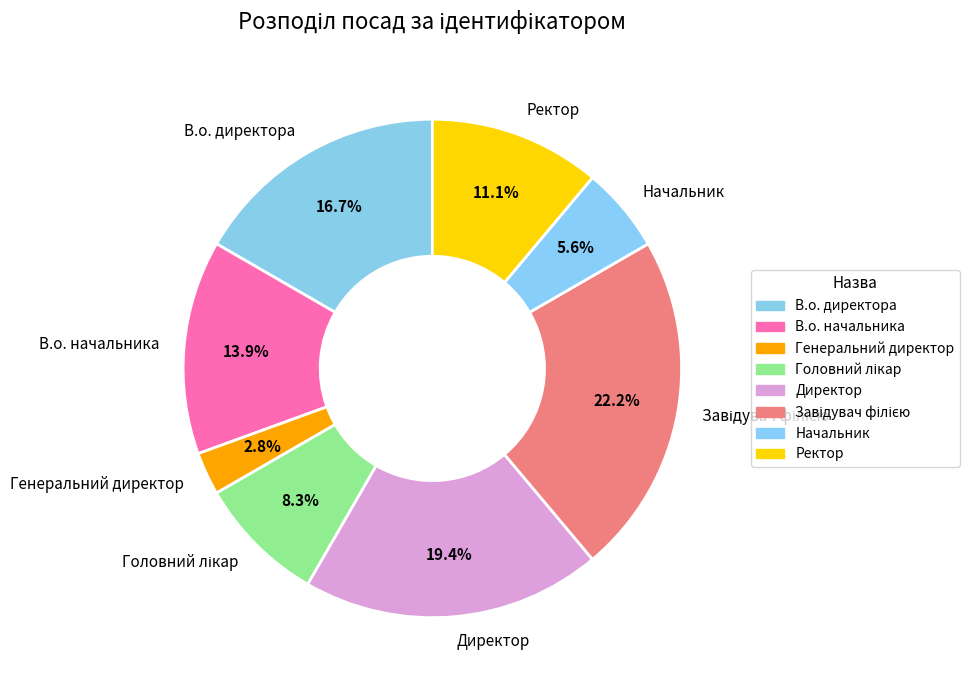

True or false: В.о. начальника accounts for 14% of the total.

True